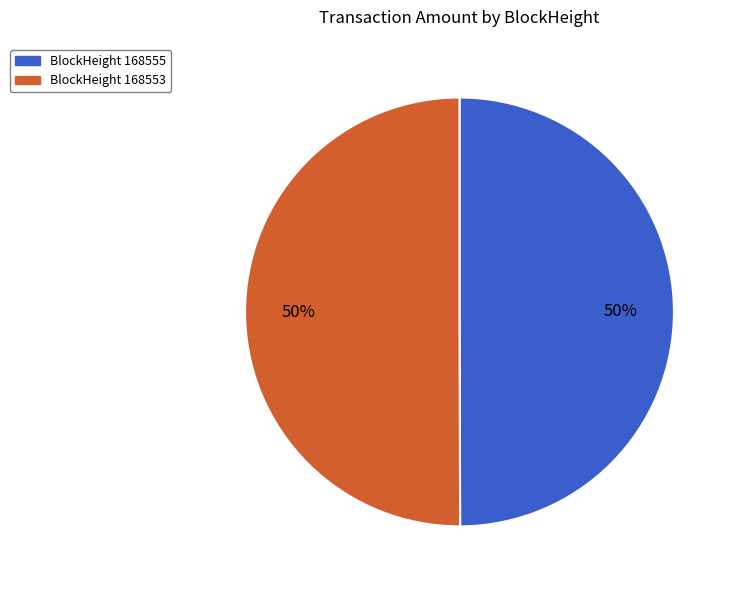

To the nearest percent, what is the average slice percentage?

50%